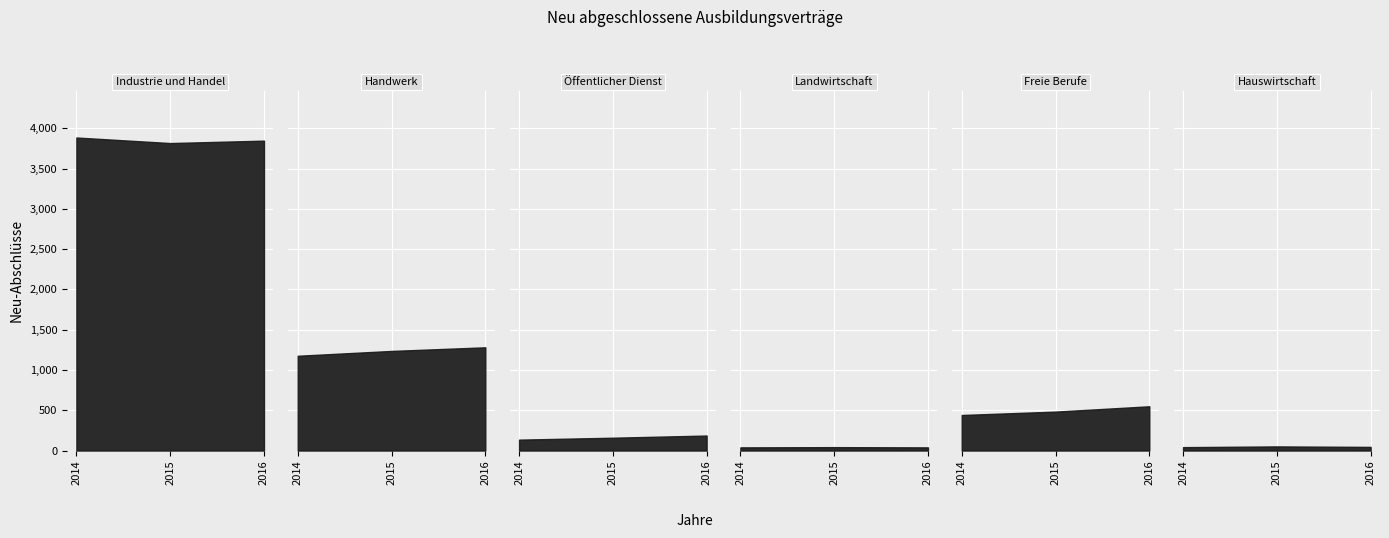

Reading left to right, extract all data points from this chart.

Industrie und Handel: 2014=3885	2015=3816	2016=3846
Handwerk: 2014=1176	2015=1236	2016=1281
Öffentlicher Dienst: 2014=135	2015=159	2016=186
Landwirtschaft: 2014=39	2015=42	2016=39
Freie Berufe: 2014=441	2015=483	2016=549
Hauswirtschaft: 2014=42	2015=51	2016=45